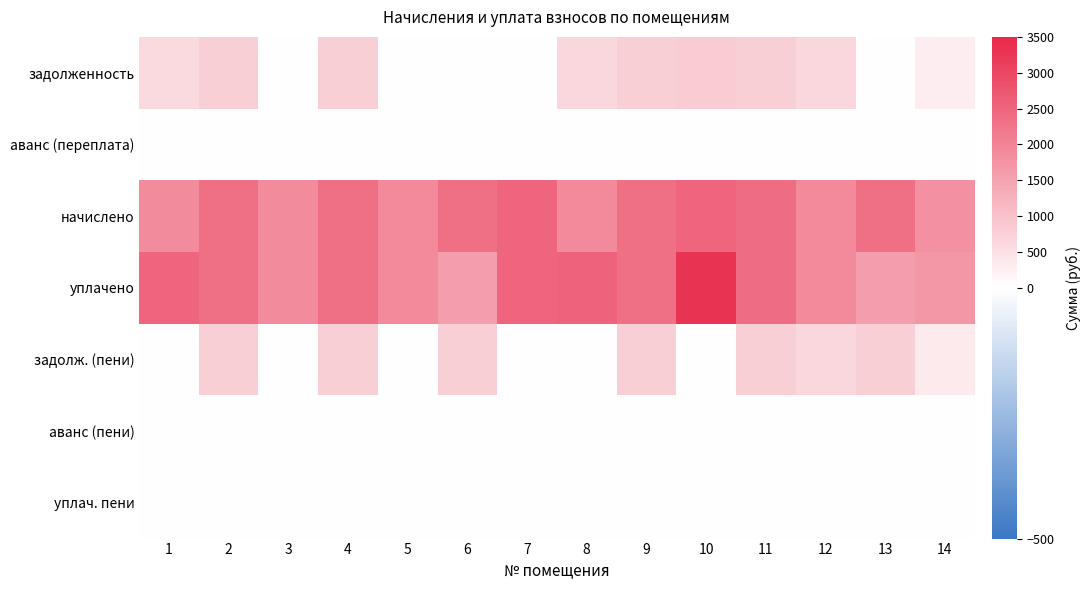

Reading right to left, what are all the values shown in this chart?

задолженность: 14=276.9	13=0.0	12=634.2	11=790.6	10=831.0	9=779.6	8=633.0	7=0.0	6=0.0	5=0.0	4=780.9	3=0.0	2=779.6	1=625.7
аванс (переплата): 14=0.0	13=-0.1	12=0.0	11=0.0	10=0.0	9=0.0	8=0.0	7=0.0	6=0.0	5=0.0	4=0.0	3=-0.1	2=0.0	1=0.0
начислено: 14=1778.0	13=2349.9	12=1902.7	11=2371.9	10=2492.9	9=2338.9	8=1899.0	7=2489.2	6=2346.2	5=1891.7	4=2342.6	3=1884.3	2=2338.9	1=1877.0
уплачено: 14=1707.7	13=1566.5	12=1902.7	11=2371.9	10=3323.8	9=2338.9	8=2532.0	7=2489.2	6=1564.2	5=1891.7	4=2342.6	3=1884.2	2=2338.9	1=2502.6
задолж. (пени): 14=347.2	13=783.3	12=634.2	11=790.6	10=0.0	9=779.6	8=0.0	7=0.0	6=782.1	5=0.0	4=780.9	3=0.0	2=779.6	1=0.0
аванс (пени): 14=0.0	13=0.0	12=0.0	11=0.0	10=0.0	9=0.0	8=0.0	7=0.0	6=0.0	5=0.0	4=0.0	3=-0.0	2=0.0	1=0.0
уплач. пени: 14=0.0	13=0.0	12=0.0	11=0.0	10=0.0	9=0.0	8=0.0	7=0.0	6=0.0	5=0.0	4=0.0	3=0.0	2=0.0	1=0.0